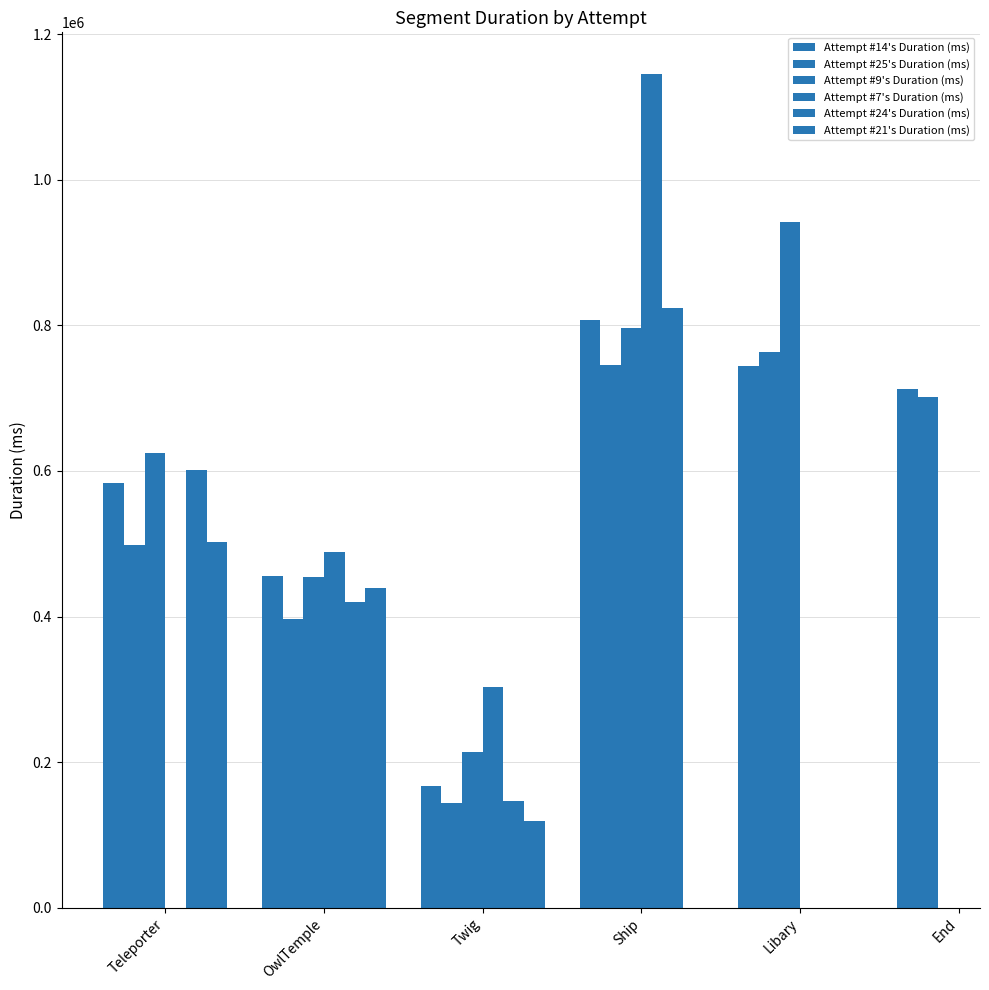

The value of Attempt #24's Duration (ms) at OwlTemple is 420233.0. True or false?

True